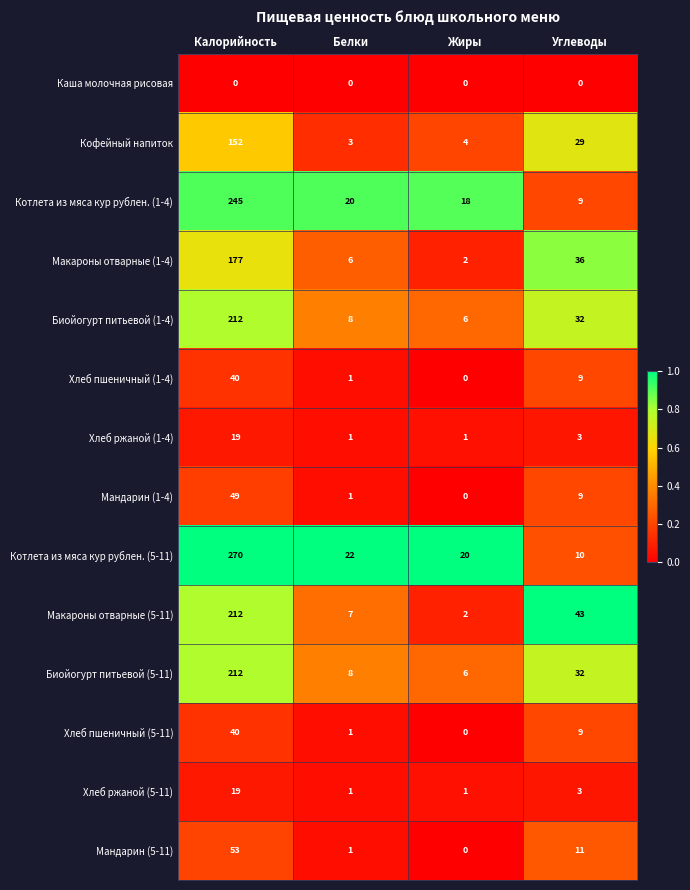

The Биойогурт питьевой (5-11) series shows 5 at Белки. True or false?

False